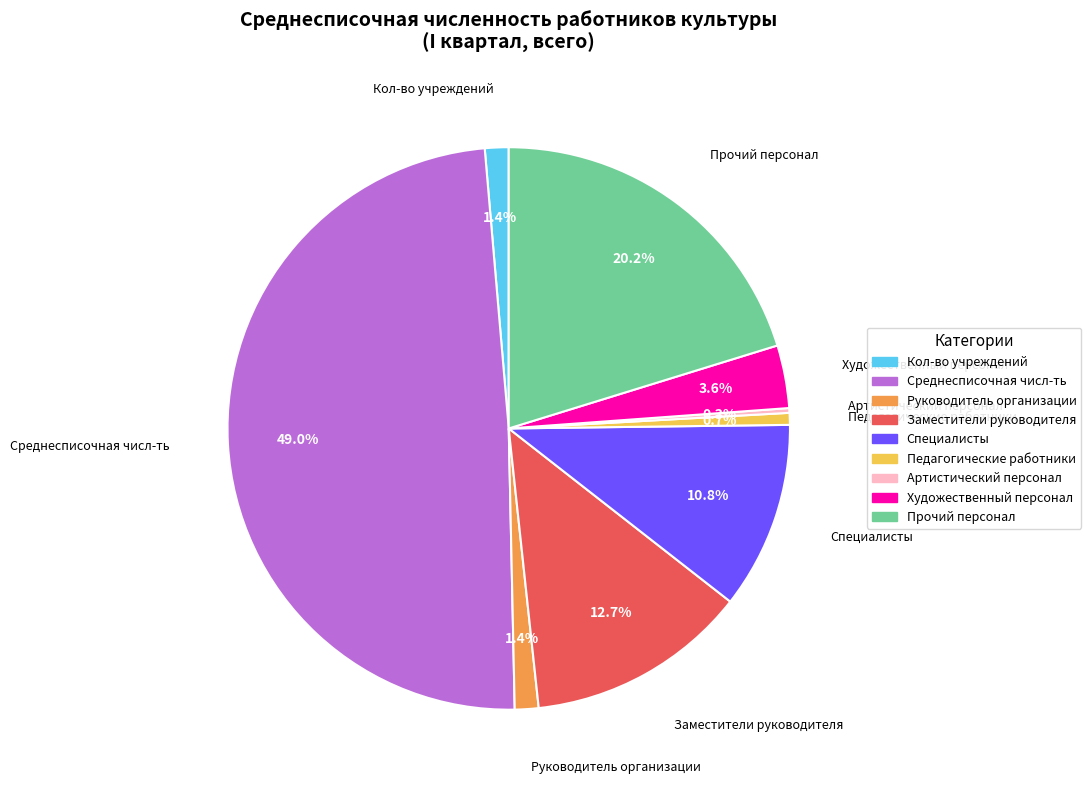

What percentage do Художественный персонал and Руководитель организации together represent?

5.0%